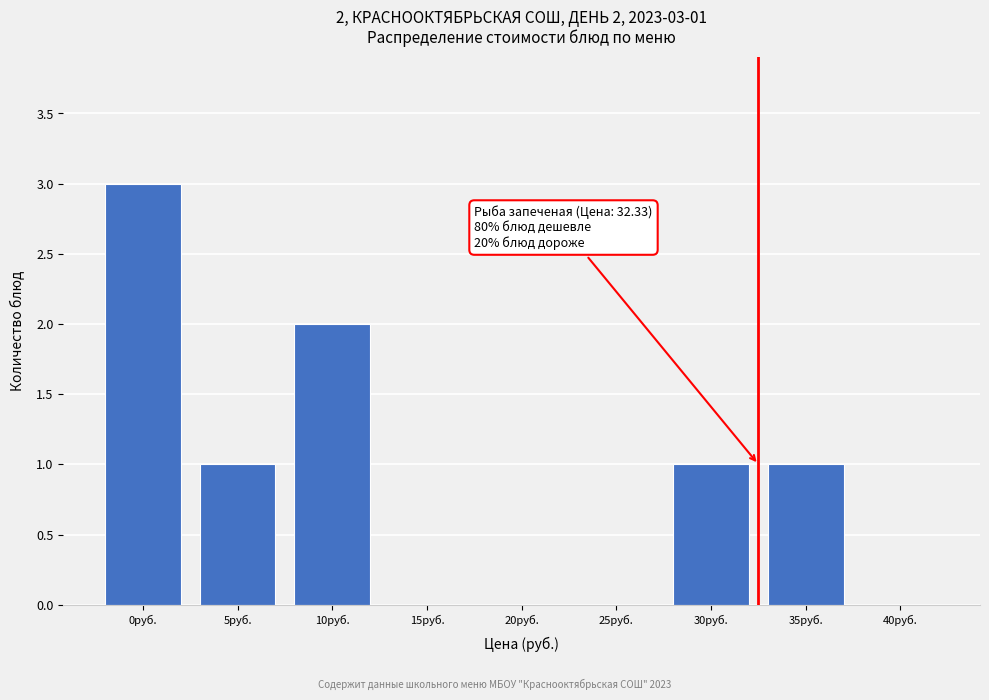

Reading left to right, extract all data points from this chart.

0руб.=3	5руб.=1	10руб.=2	15руб.=0	20руб.=0	25руб.=0	30руб.=1	35руб.=1	40руб.=0